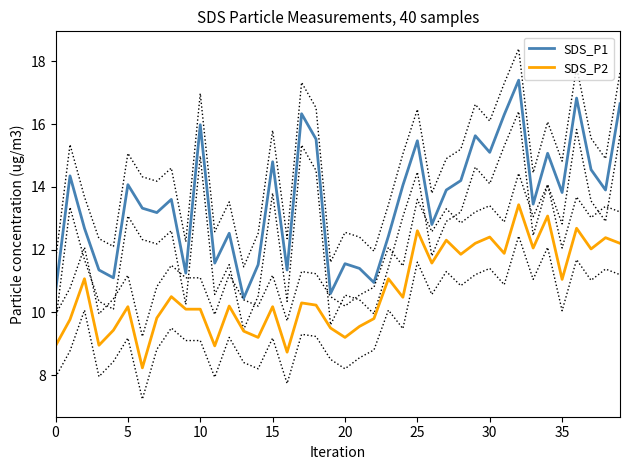

True or false: SDS_P2 has a value of 3.9 at 19.

False